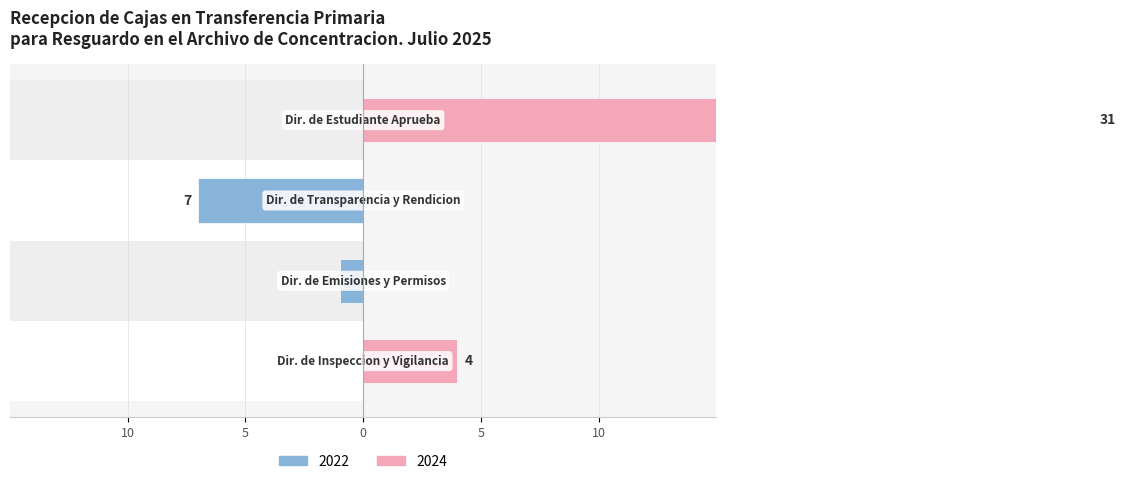

Is it true that the value at 2024 is 6?

False